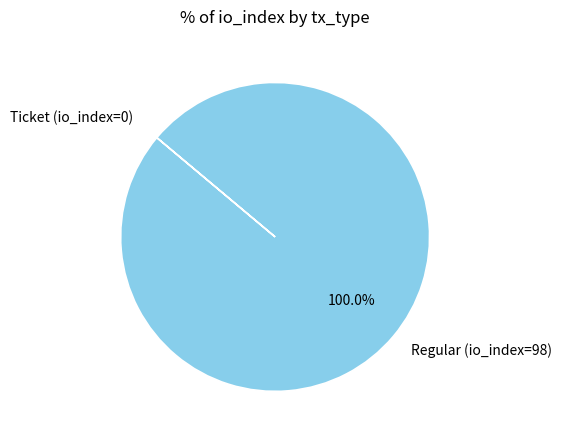

Is there any slice that represents more than half of the pie?

Yes